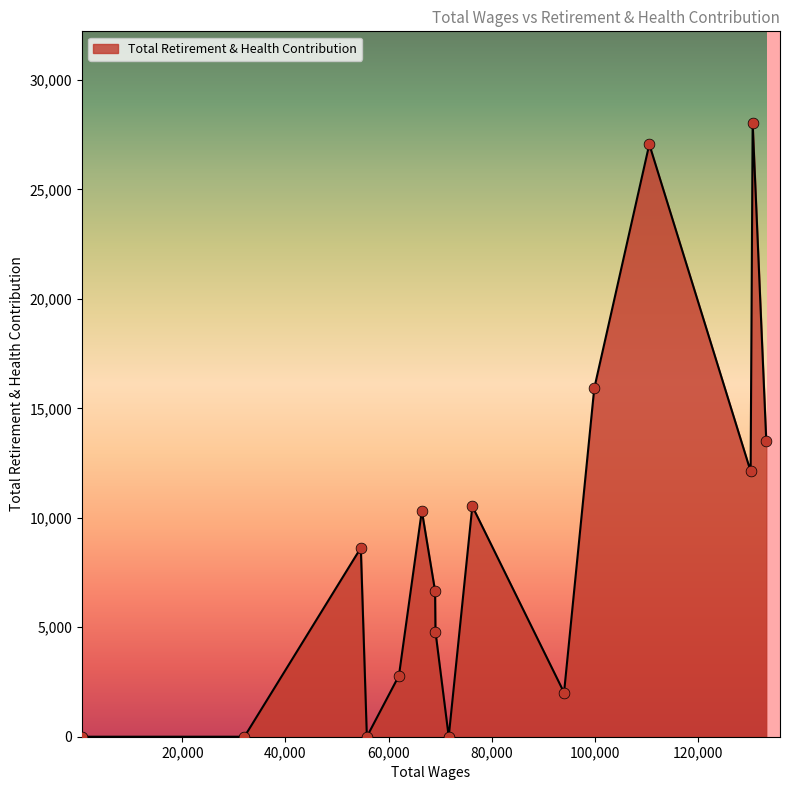

What is the difference between the maximum and minimum values?

28017